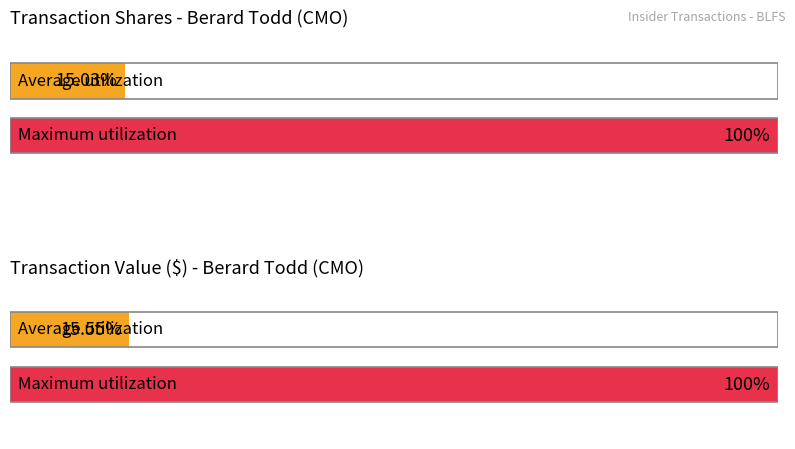

Is it true that transactionShares equals 464 at 2023-09-28?

True